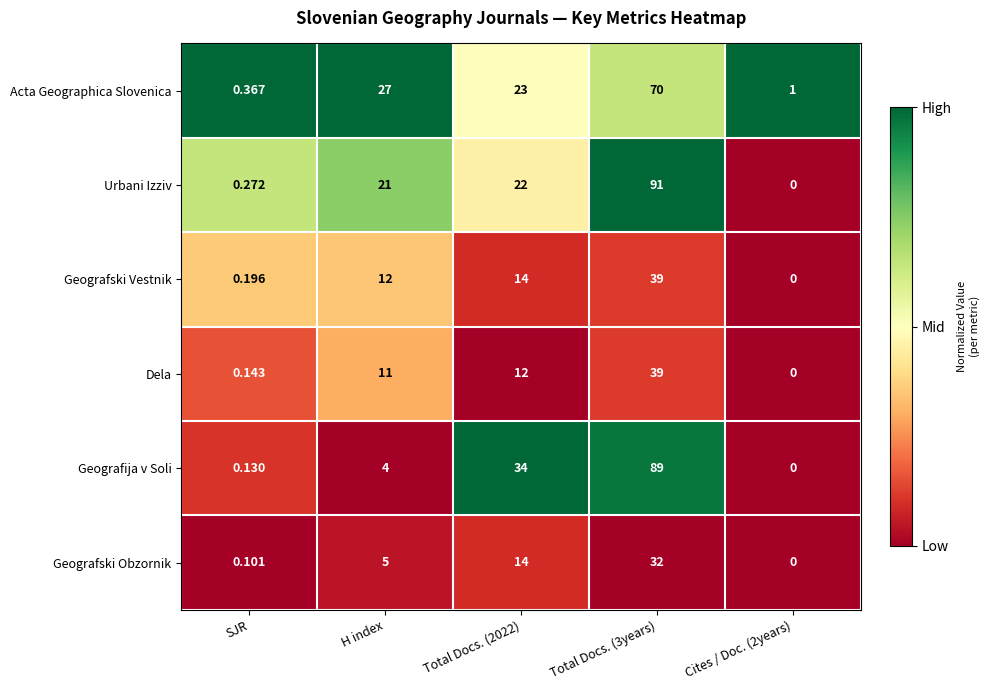

Which series has the widest spread of values?

Urbani Izziv